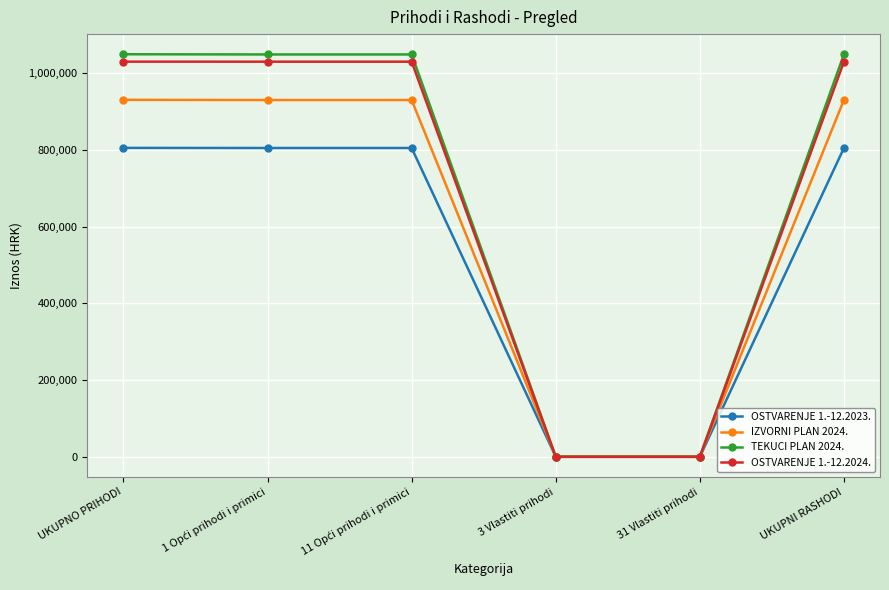

What is the spread (max minus min) of values at UKUPNI RASHODI?

244064.5